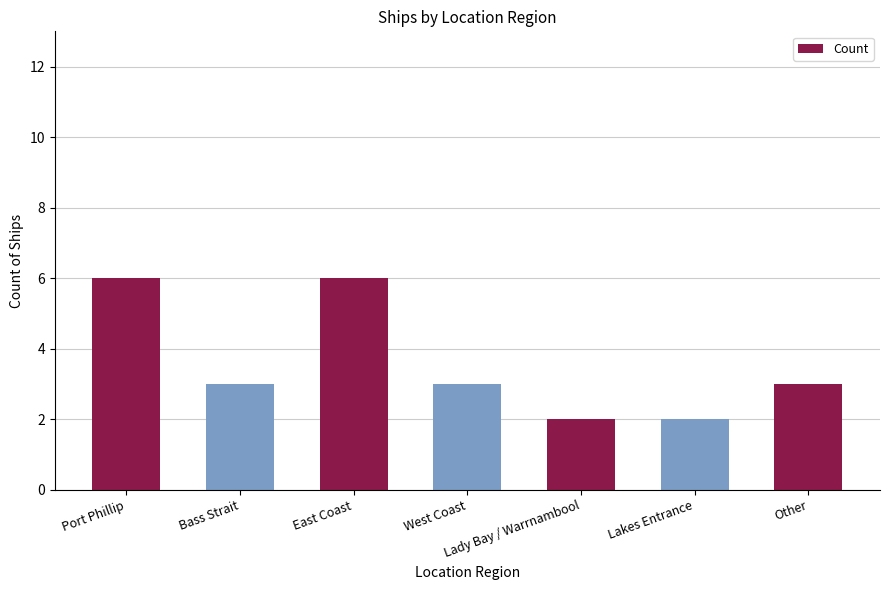

Reading left to right, transcribe all the data shown in this chart.

6	3	6	3	2	2	3